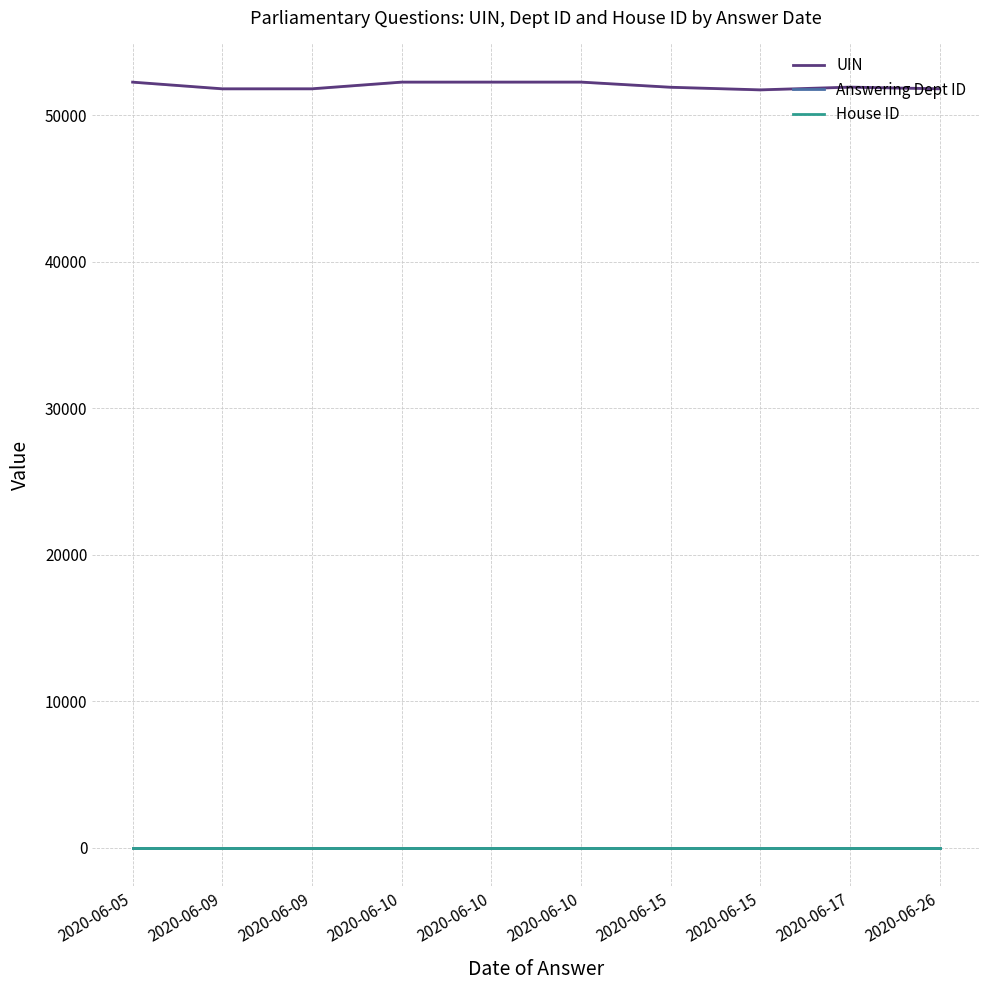

What is the lowest value of the House ID series?

1